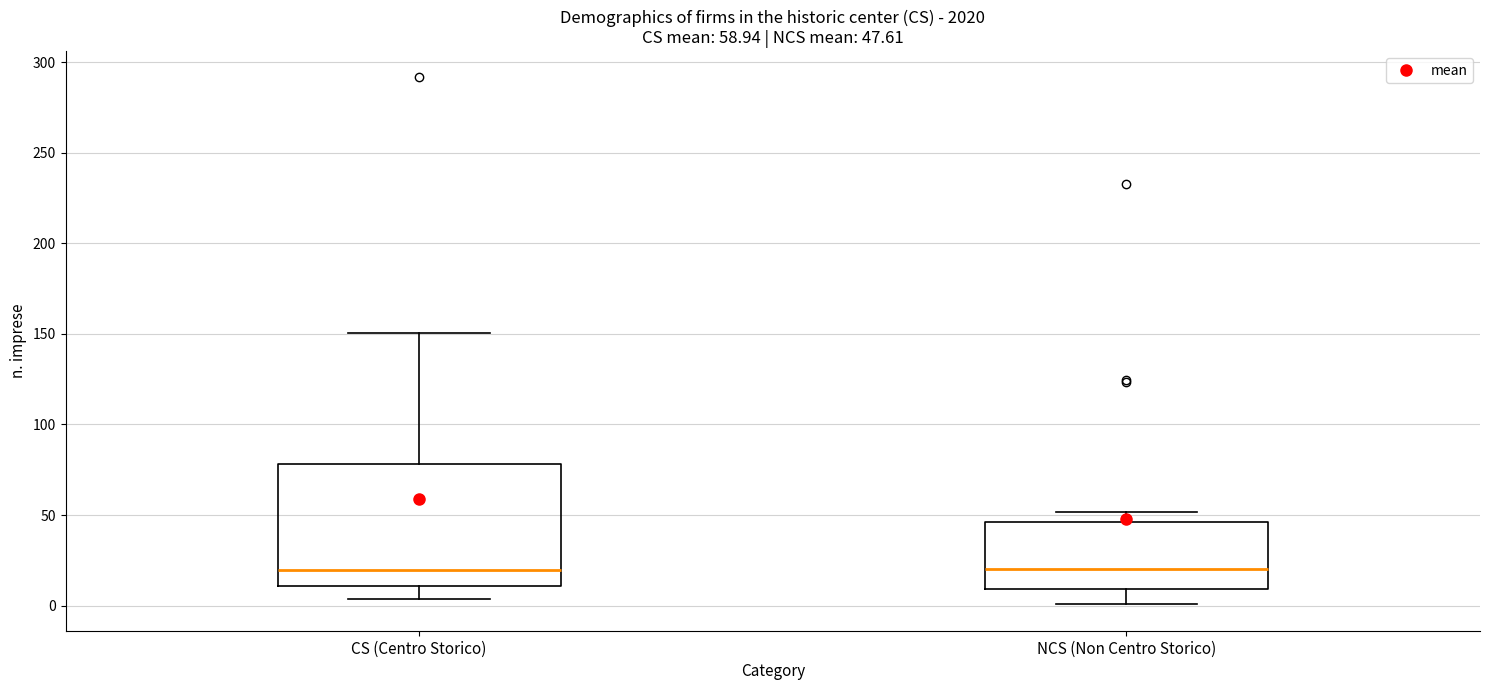

Which box is the tallest, from its lower edge to its upper edge?

CS (Centro Storico)